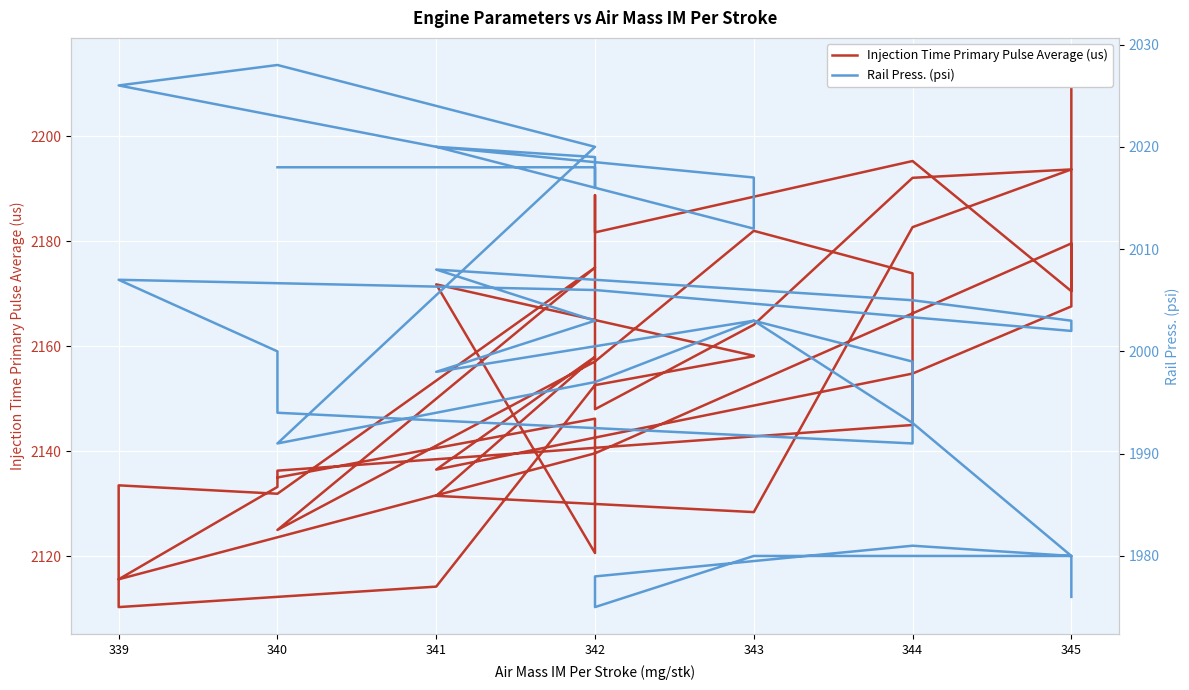

True or false: Rail Press. (psi) and Injection Time Primary Pulse Average (us) cross at least once.

False